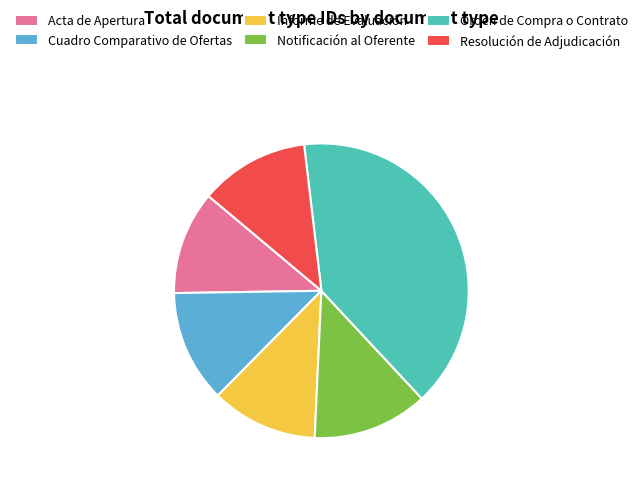

What is the largest slice in the pie chart?

Orden de Compra o Contrato